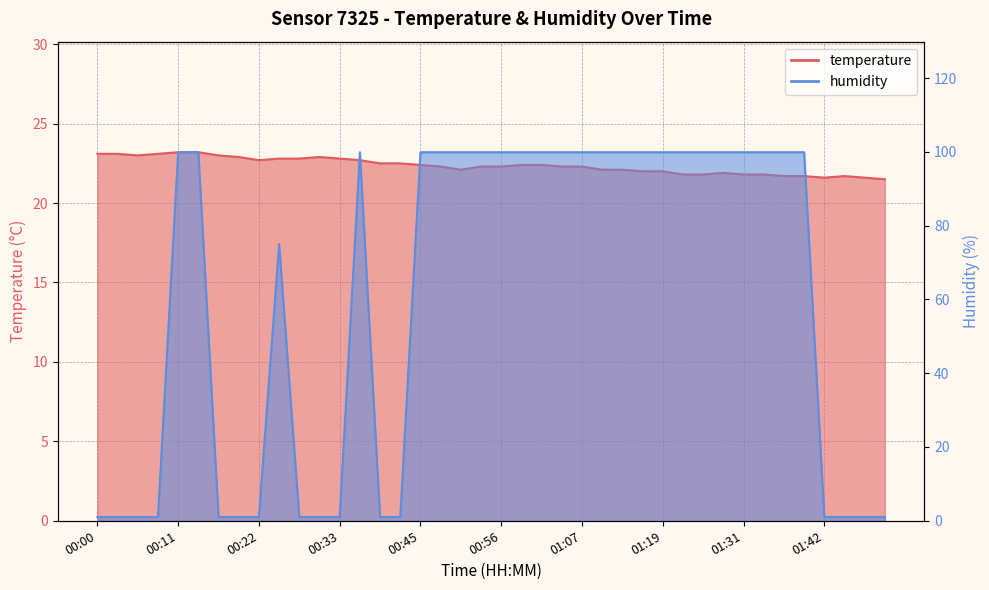

What is the spread (max minus min) of values at 00:14?

76.7